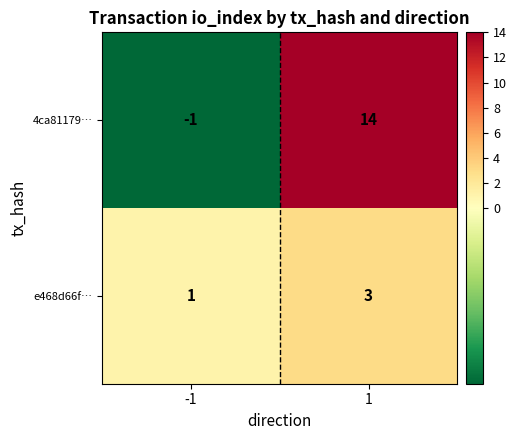

Which series changed the most between -1 and 1?

4ca81179…